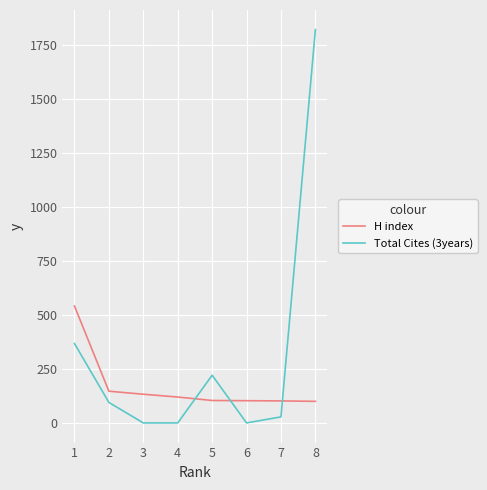

What is the maximum value for H index?

542